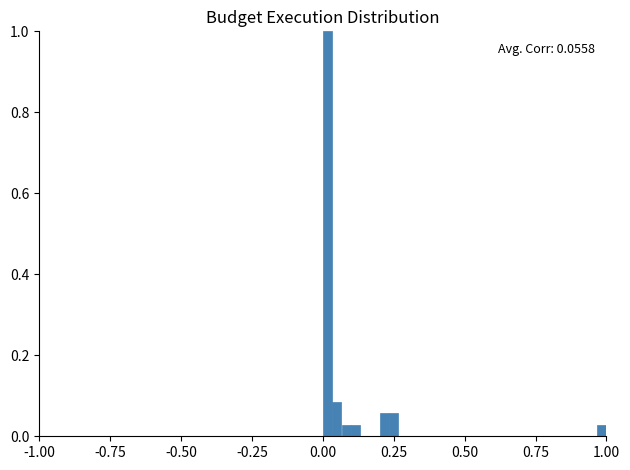

Around what value on the x-axis is the tallest bar? Give the approximate position of its centre, as read against the axis.

0.00